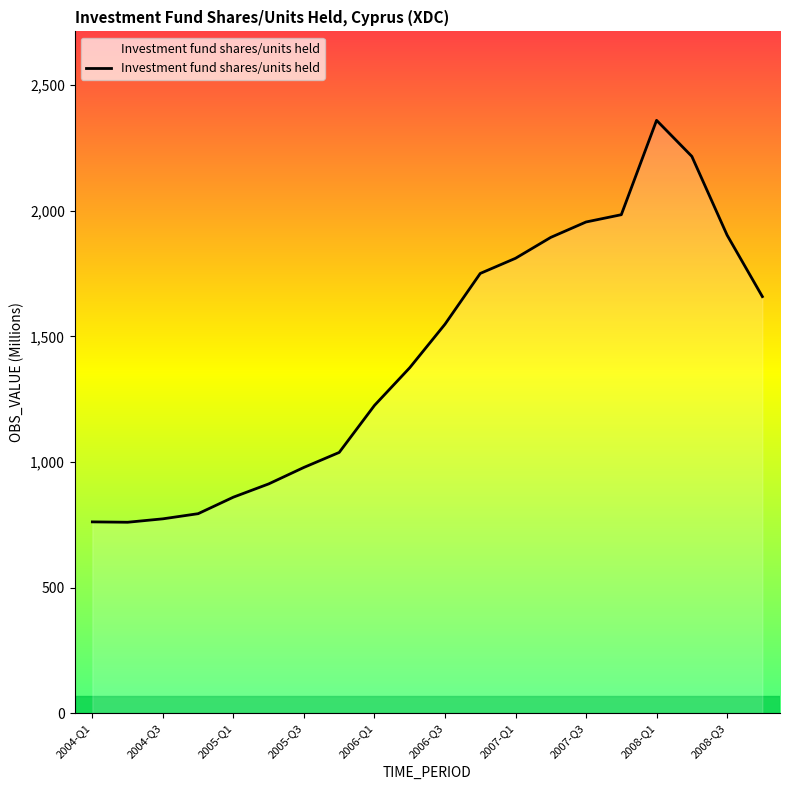

What is the smallest value displayed?

760.6